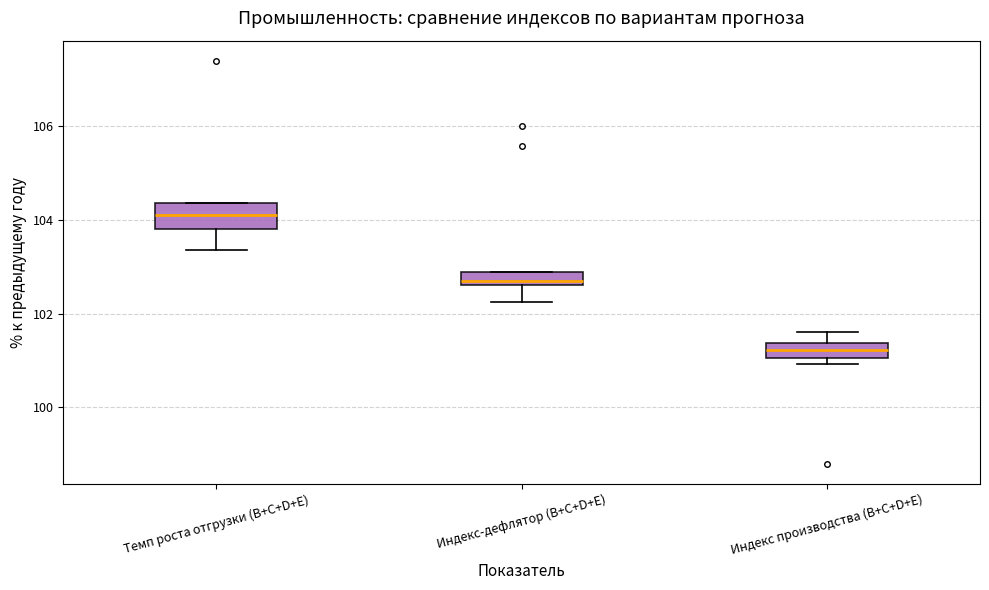

Comparing the boxes themselves (not the whiskers), which one is the tallest?

Темп роста отгрузки (B+С+D+E)